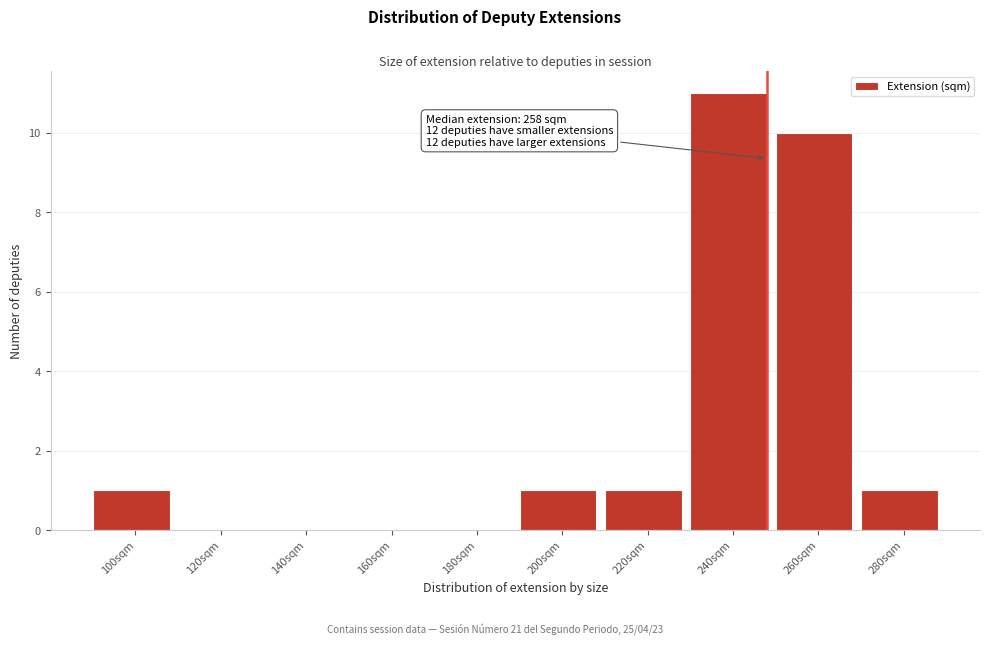

Reading left to right, transcribe all the data shown in this chart.

100sqm=1	120sqm=0	140sqm=0	160sqm=0	180sqm=0	200sqm=1	220sqm=1	240sqm=11	260sqm=10	280sqm=1